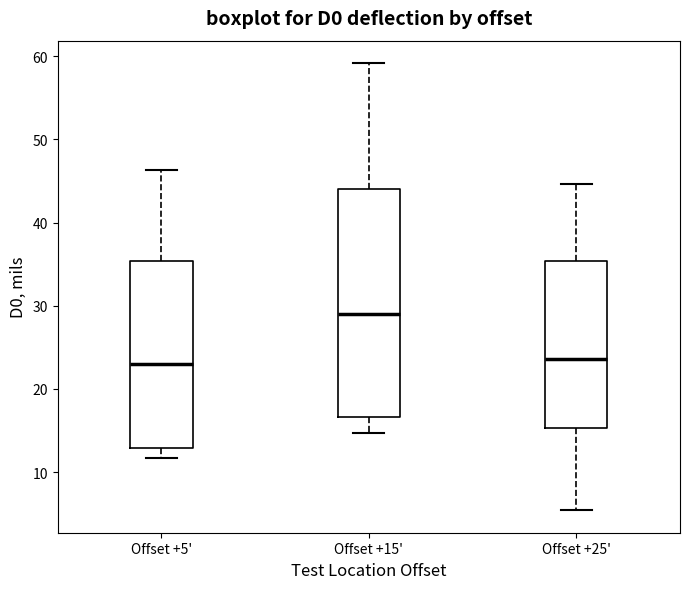

Which box's median line is the highest?

Offset +15'